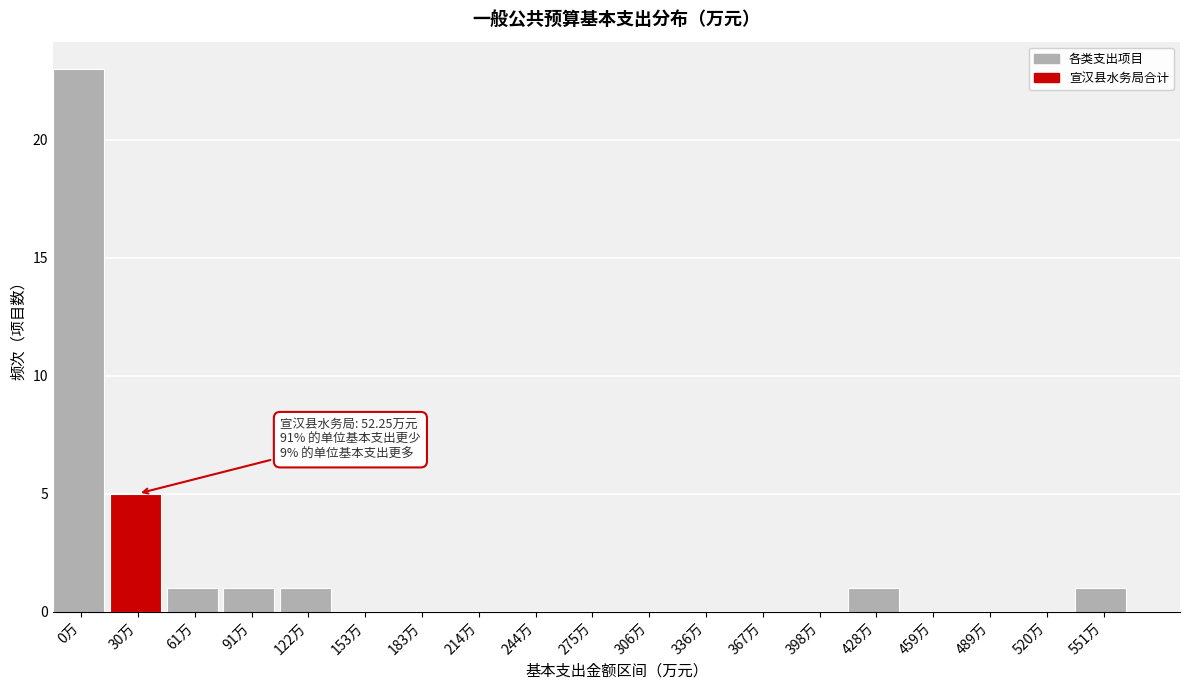

Reading left to right, transcribe all the data shown in this chart.

0万=23	30万=5	61万=1	91万=1	122万=1	153万=0	183万=0	214万=0	244万=0	275万=0	306万=0	336万=0	367万=0	398万=0	428万=1	459万=0	489万=0	520万=0	551万=1